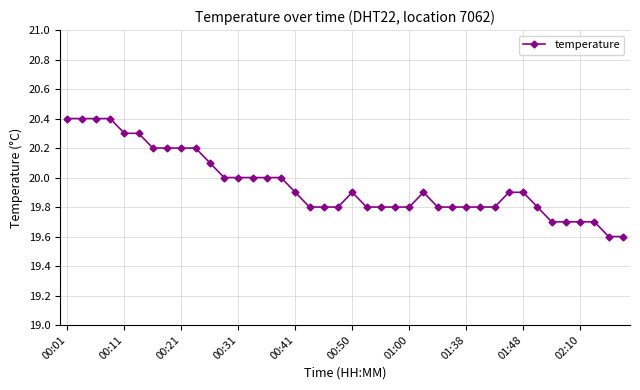

Reading right to left, transcribe all the data shown in this chart.

19.6	19.6	19.7	19.7	19.7	19.7	19.8	19.9	19.9	19.8	19.8	19.8	19.8	19.8	19.9	19.8	19.8	19.8	19.8	19.9	19.8	19.8	19.8	19.9	20.0	20.0	20.0	20.0	20.0	20.1	20.2	20.2	20.2	20.2	20.3	20.3	20.4	20.4	20.4	20.4